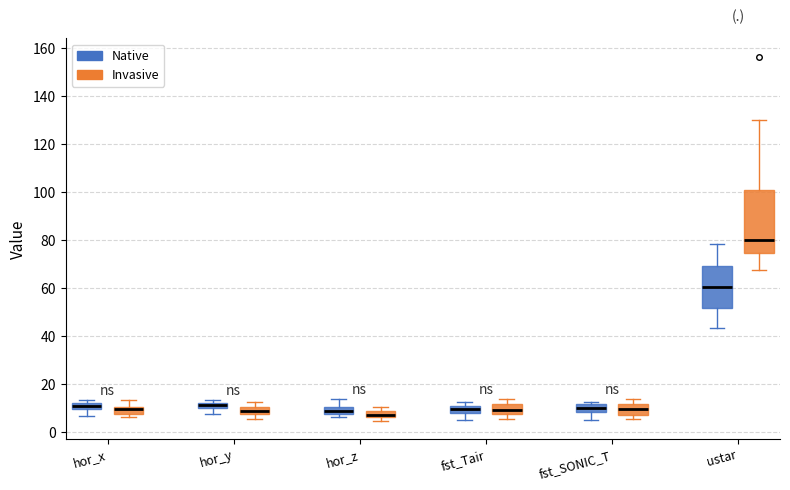

Which box has the highest median line?

ustar (Invasive)